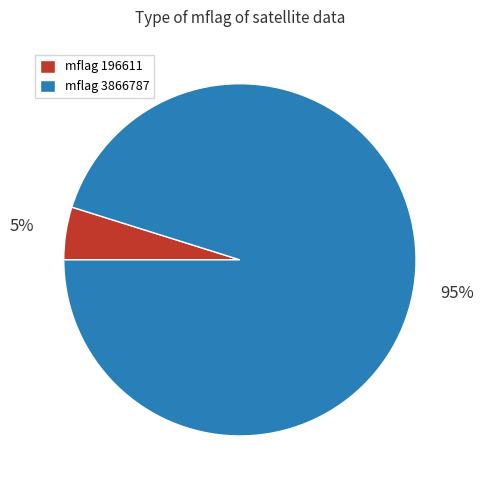

What is the majority slice?

mflag 3866787